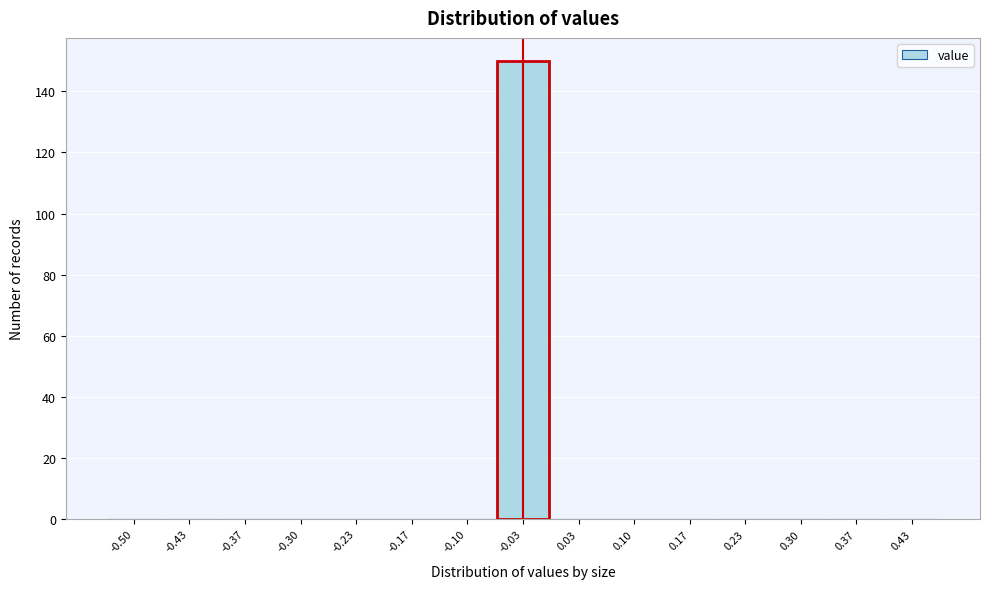

Reading left to right, transcribe all the data shown in this chart.

-0.50=0	-0.43=0	-0.37=0	-0.30=0	-0.23=0	-0.17=0	-0.10=0	-0.03=150	0.03=0	0.10=0	0.17=0	0.23=0	0.30=0	0.37=0	0.43=0